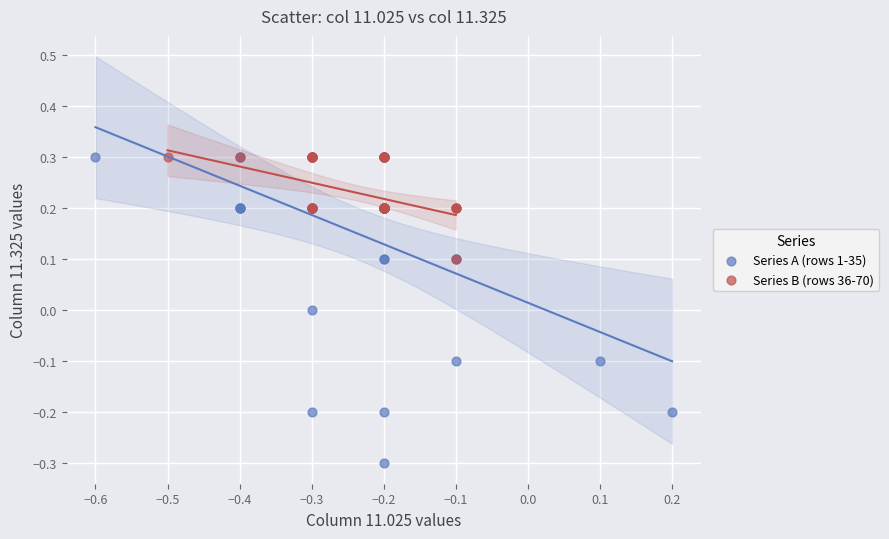

Which series has the largest Y range (max minus min)?

Series A (rows 1-35)